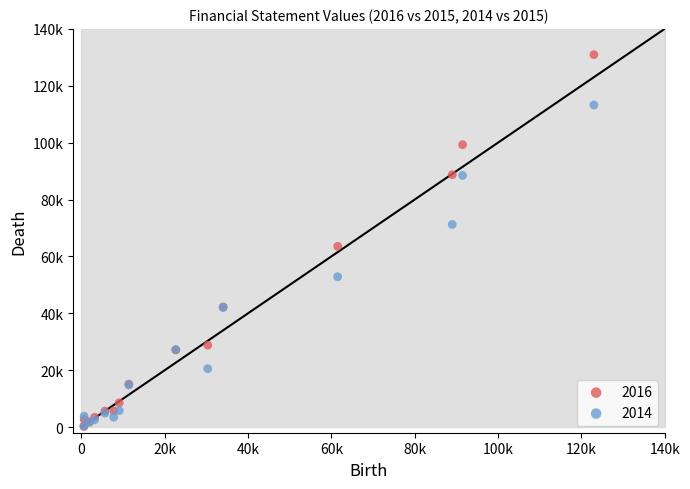

What are all the series names shown in the legend?

2016, 2014